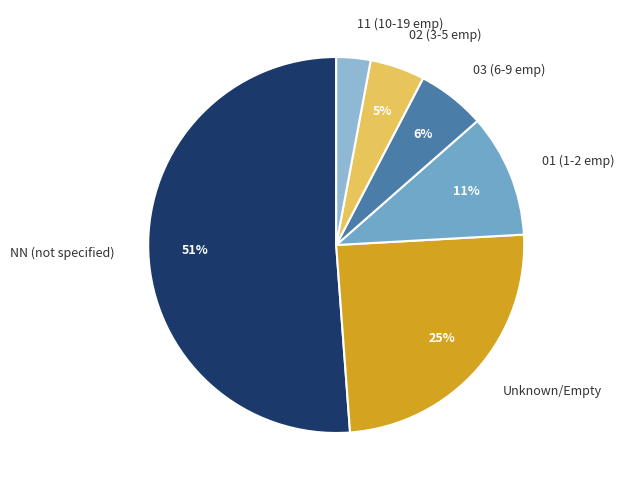

What is the ratio of the value at 01 (1-2 emp) to the value at 02 (3-5 emp)?

2.2